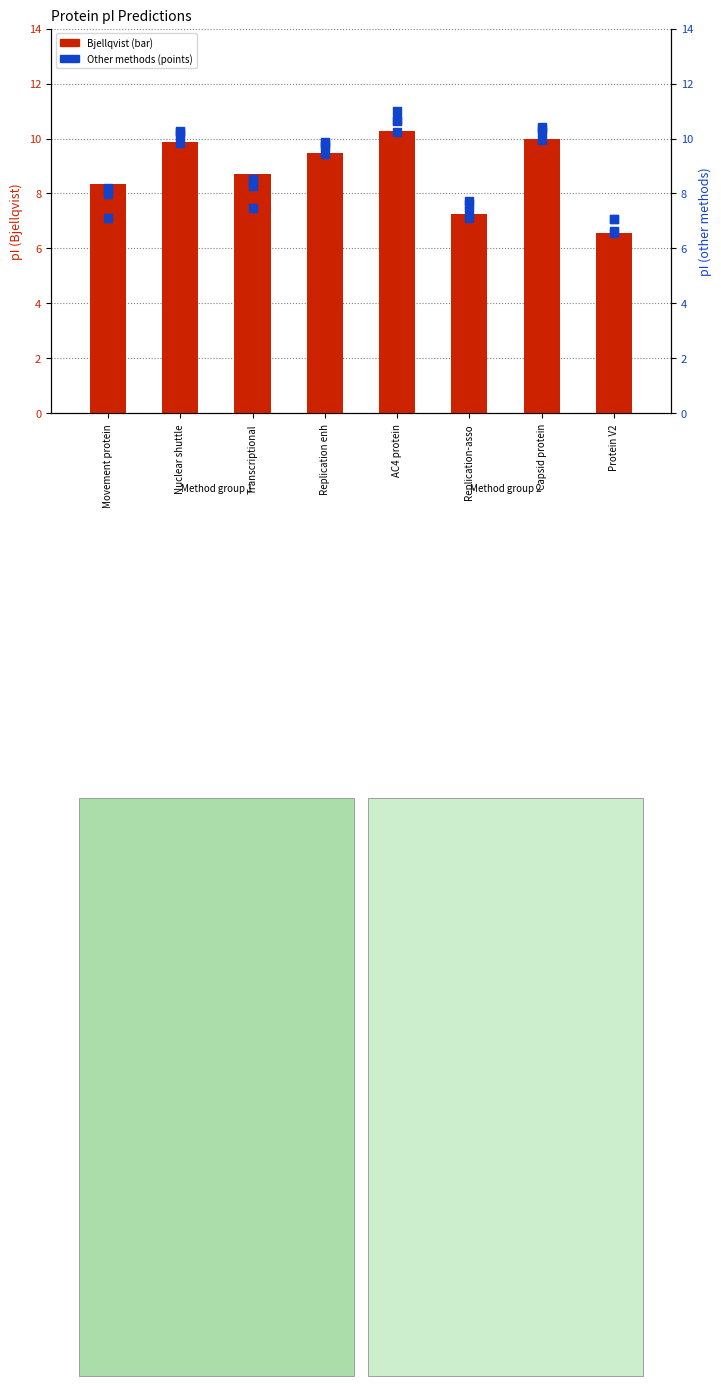

What is the total value across all series at Replication-asso?

37.1